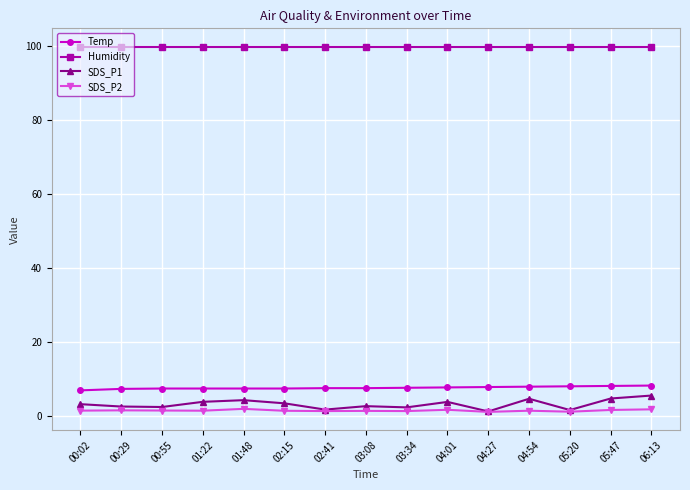

What is the label of the 8th point from the right?

03:08